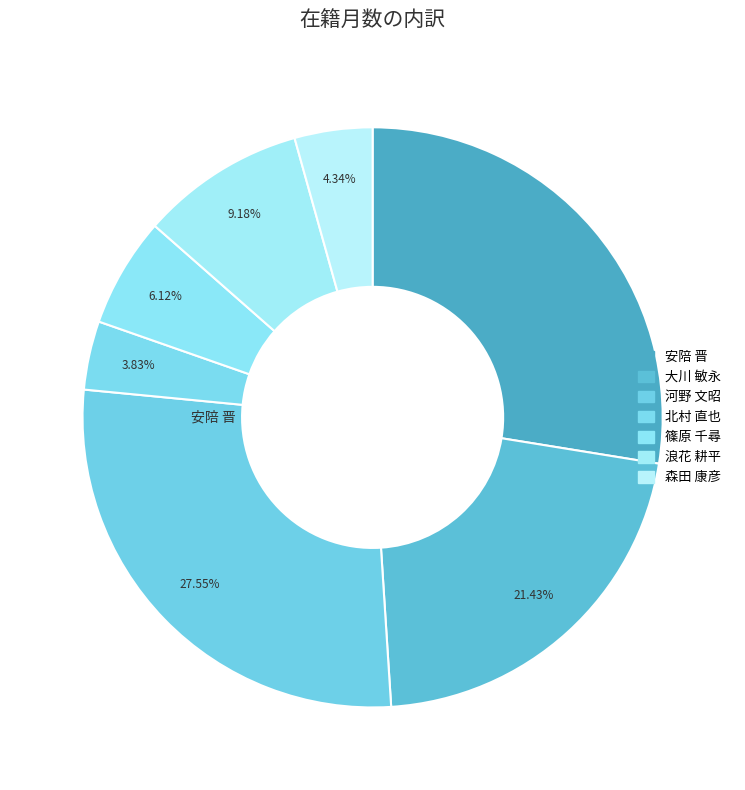

What percentage is the 森田 康彦 slice, to the nearest percent?

4%